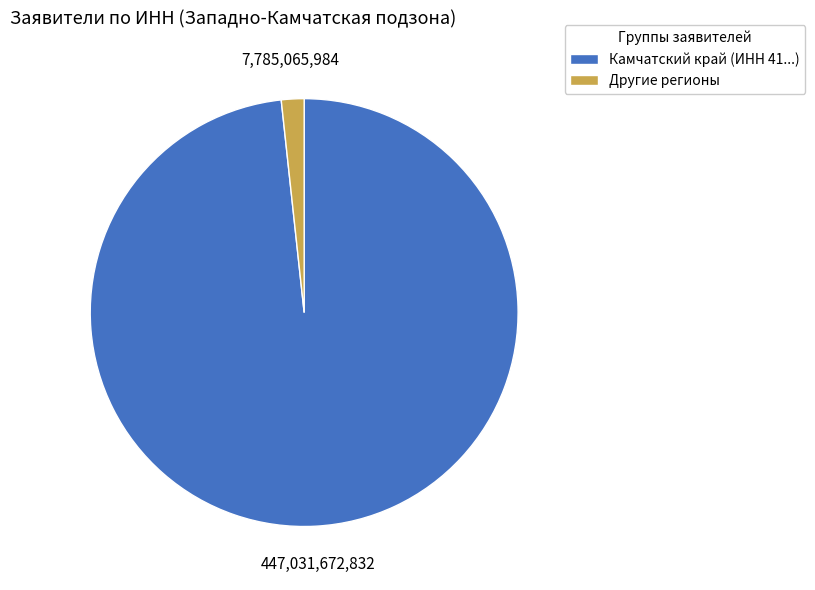

Which category has the biggest portion of the pie?

Камчатский край (ИНН 41...)